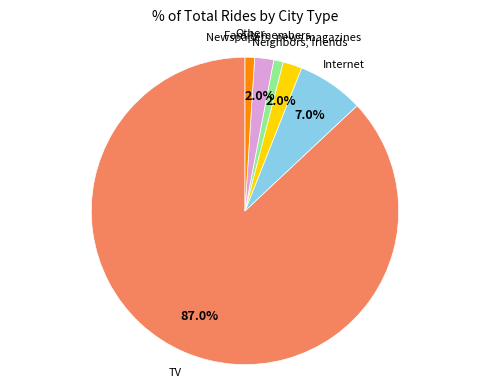

Does any single category account for the majority?

Yes